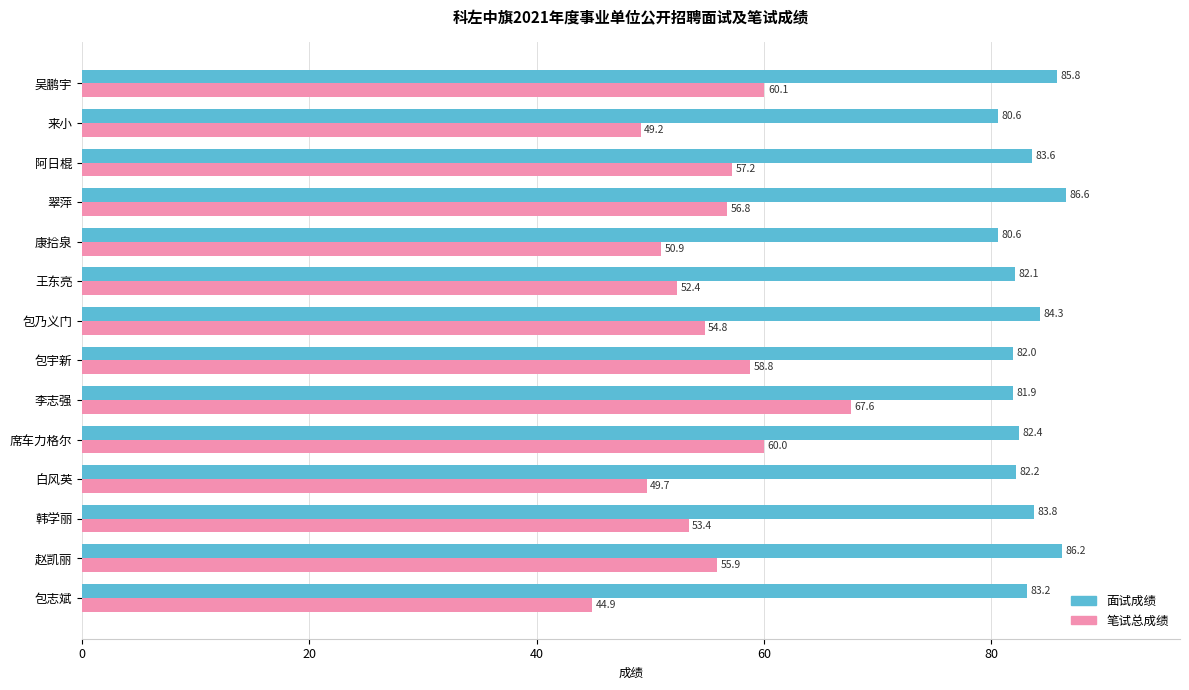

What is the difference between the second highest and second lowest values in the 面试成绩 series?

5.6